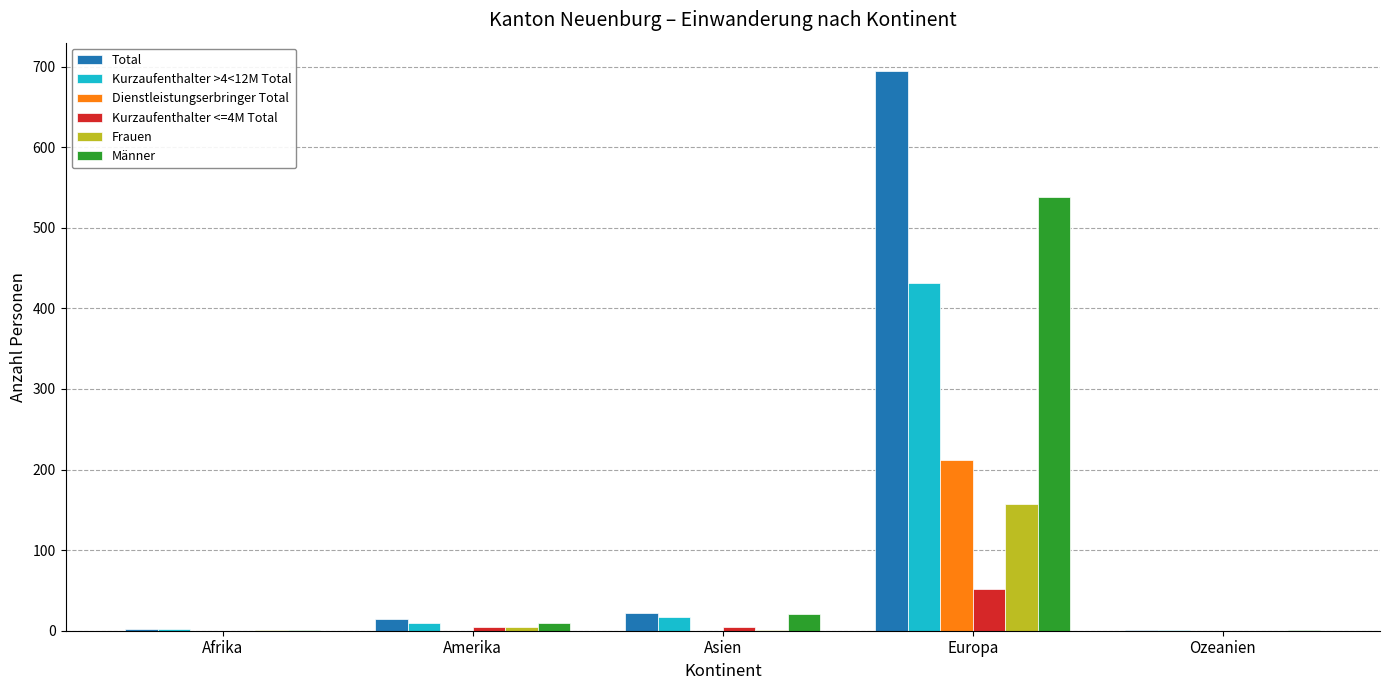

True or false: Frauen has a value of 76 at Europa.

False